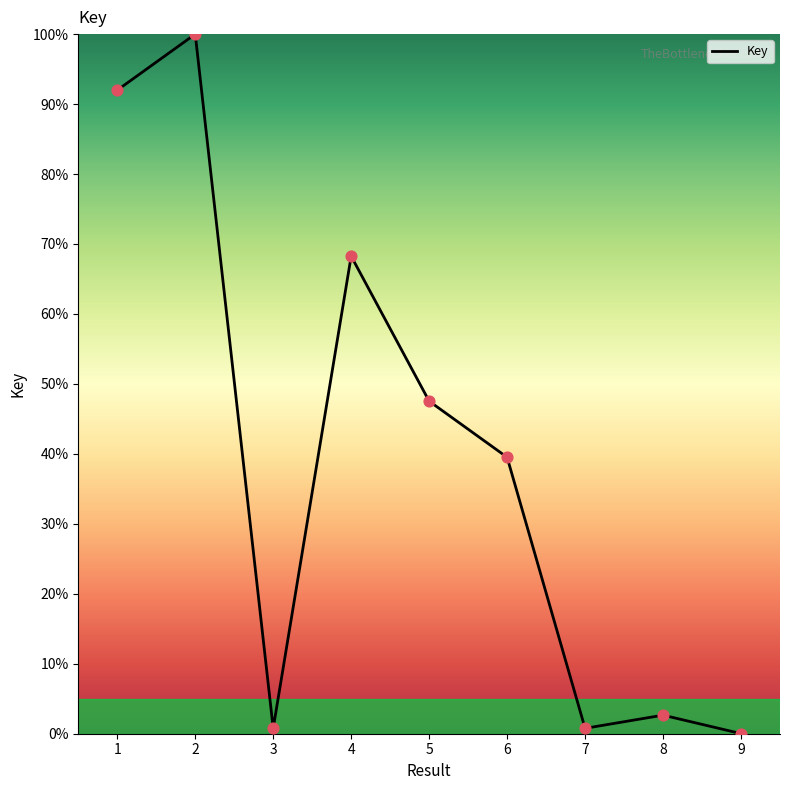

What is the change in value from 1 to 5?

-44.5